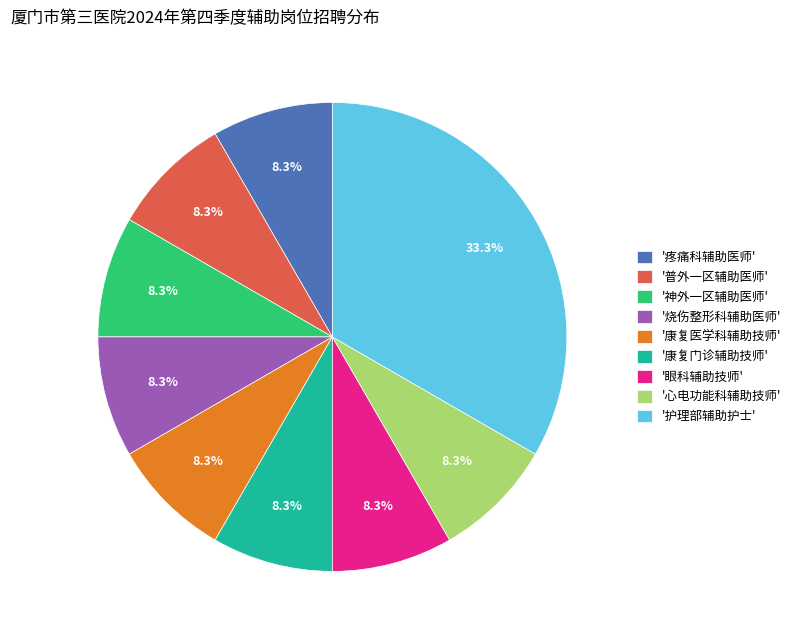

Count the number of slices in the pie.

9